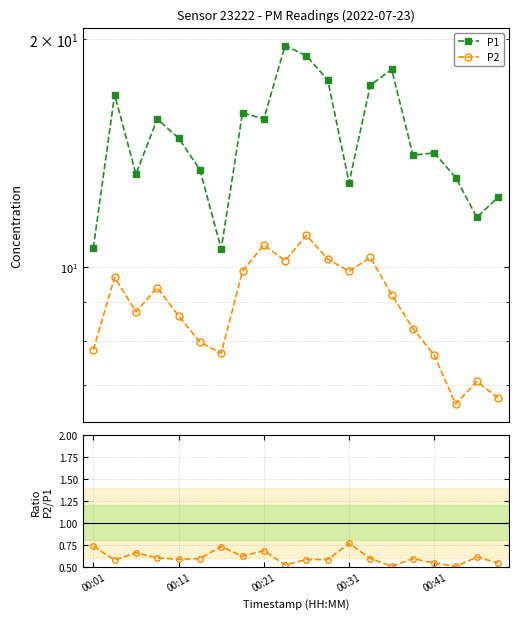

What is the highest value of the P1 series?

19.6